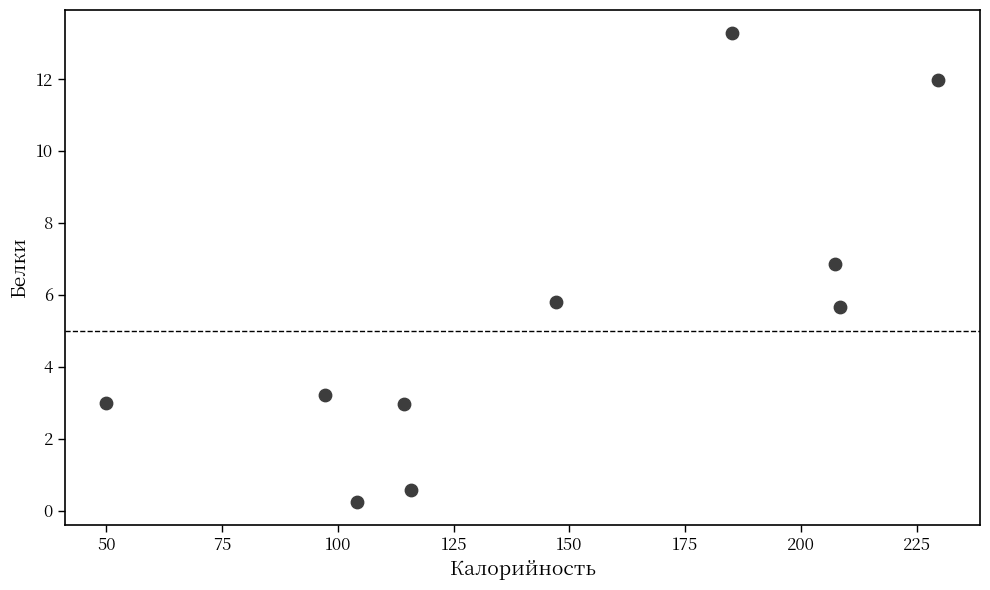

What Y value in the scatter plot is closest to 6?

5.8